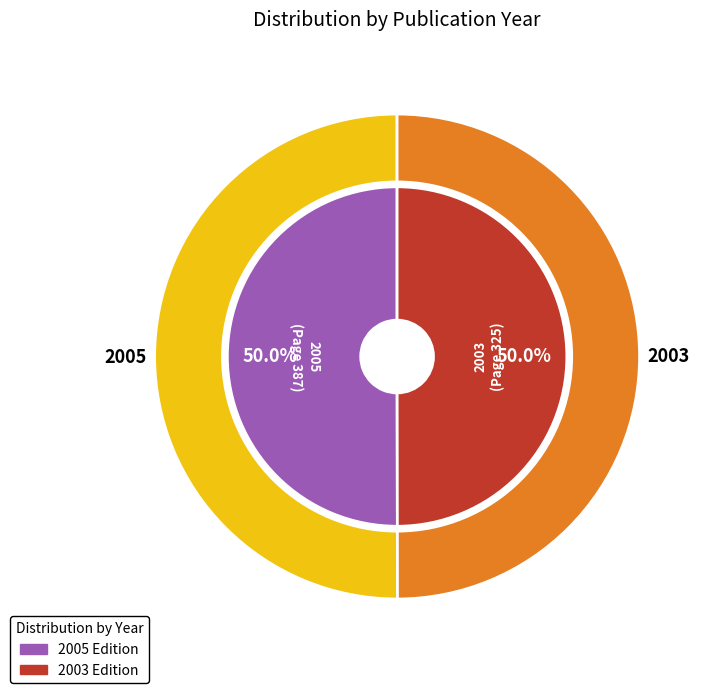

What is the total percentage of Checklist of CITES Species and Annotated Checklist (2005) and Checklist of CITES Species: a reference to the appendices (2003)?

100.0%